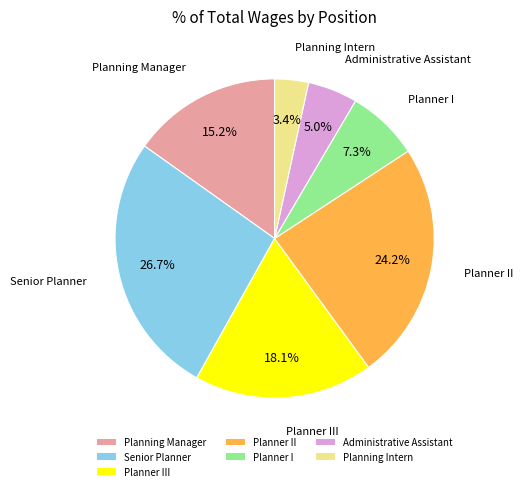

How many segments does this pie chart have?

7